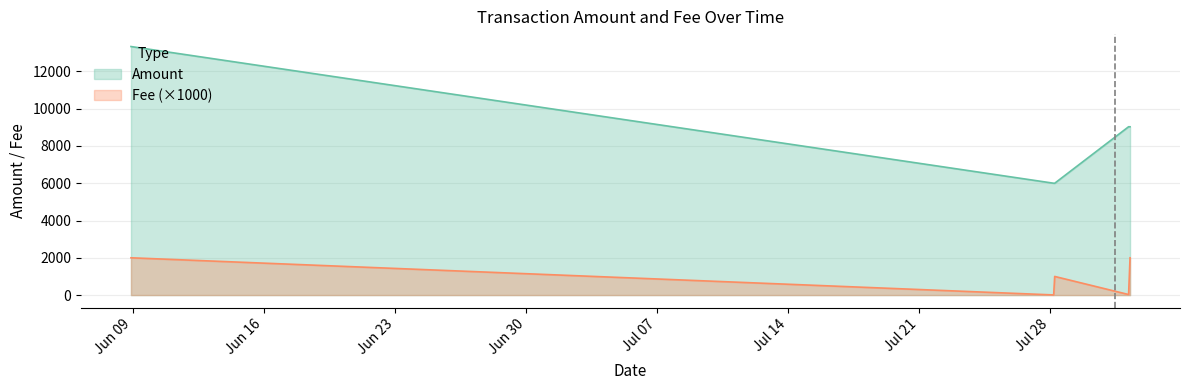

What is the average value of the Fee series?

1.3